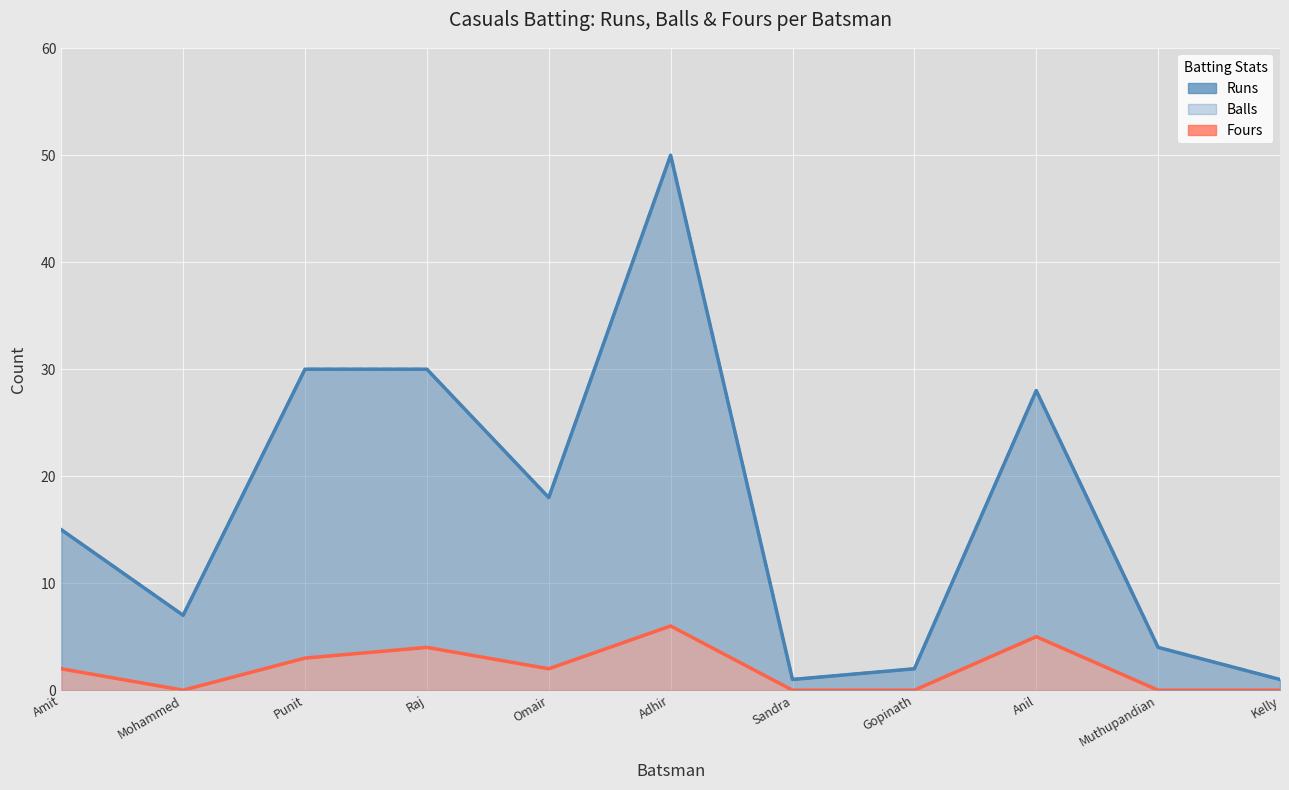

What is the label of the 9th point from the right?

Punit